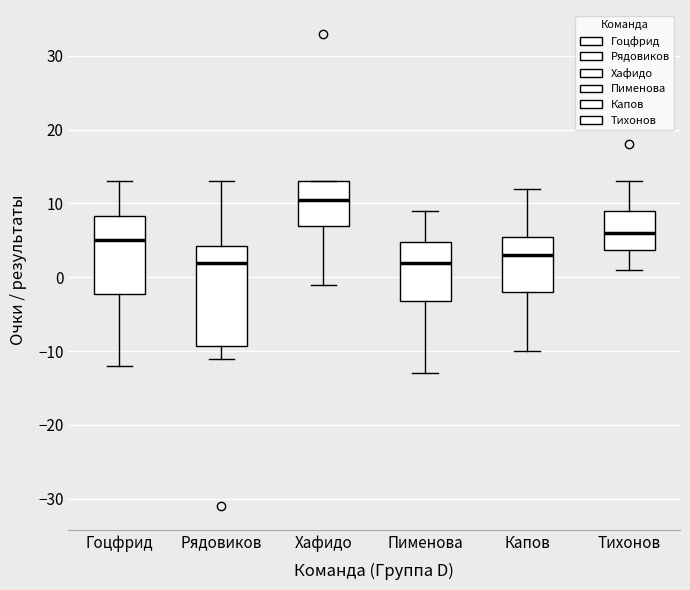

Reading left to right, read every box against the y-axis: the position of its median line, the range the box covers, and the ends of its whiskers. The values are not printed on the chart, so give them approximately, as read against the axis.

Гоцфрид: median 5, box -2 to 8, whiskers -12 to 13
Рядовиков: median 2, box -9 to 4, whiskers -11 to 13
Хафидо: median 11, box 7 to 13, whiskers -1 to 13
Пименова: median 2, box -3 to 5, whiskers -13 to 9
Капов: median 3, box -2 to 6, whiskers -10 to 12
Тихонов: median 6, box 4 to 9, whiskers 1 to 13